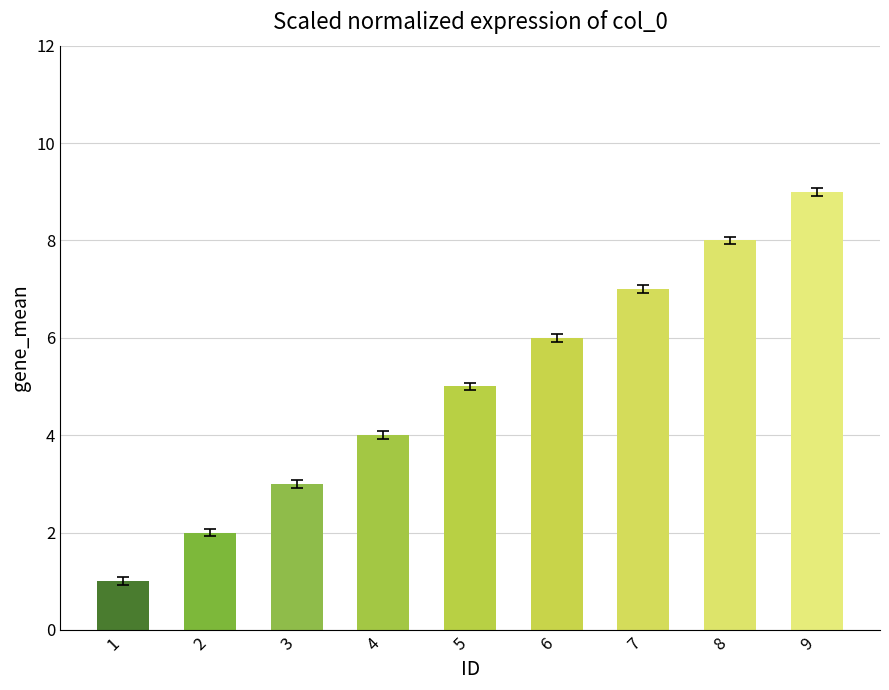

Which category has the lowest value across all series?

1